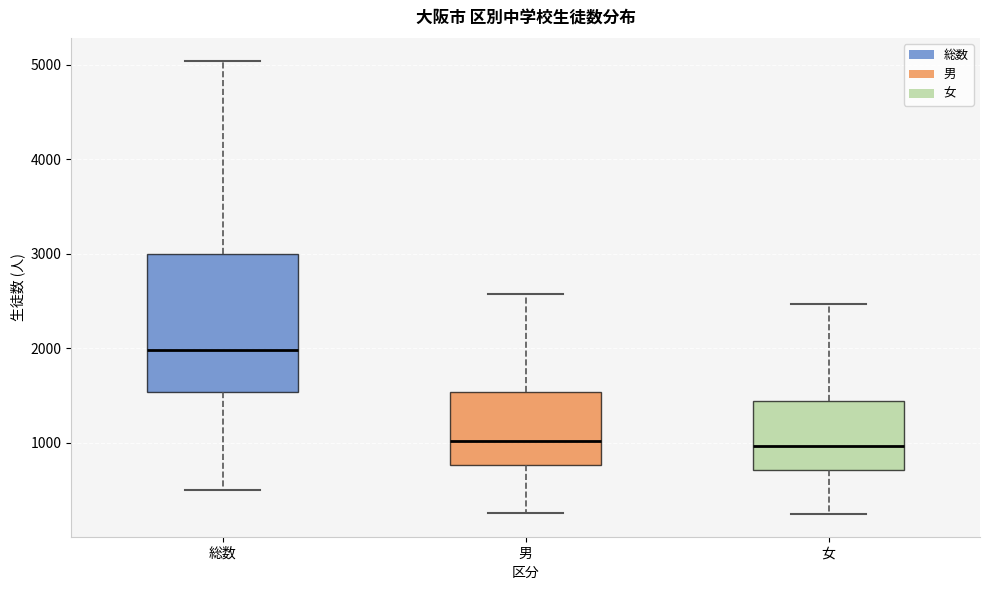

Comparing the boxes themselves (not the whiskers), which one is the tallest?

総数